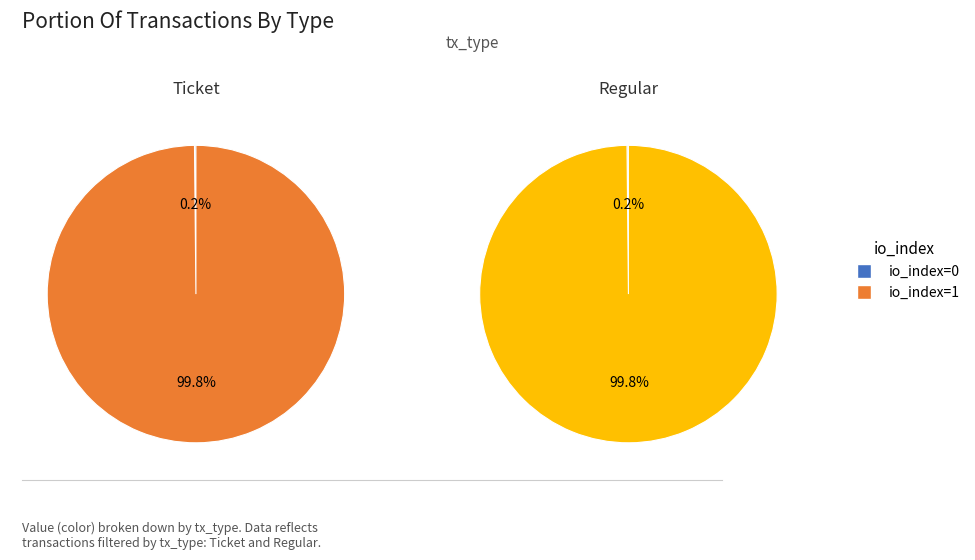

Which has a higher value, io_index=1 or io_index=0?

io_index=1